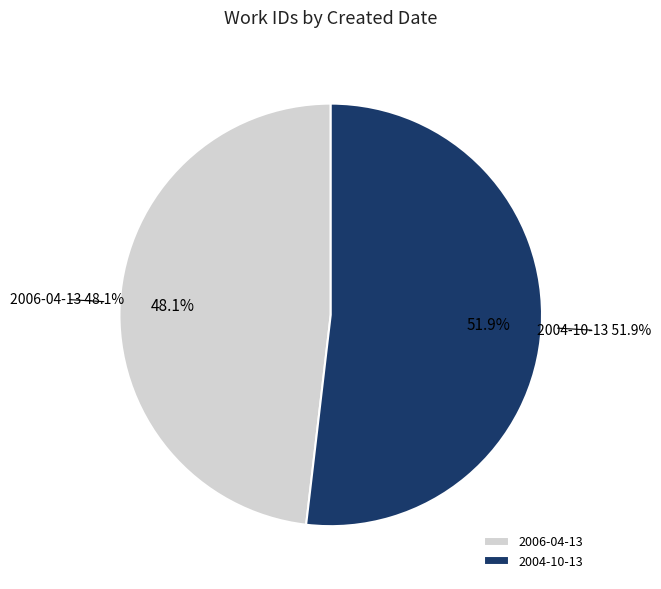

To the nearest percent, what is the combined percentage of 2006-04-13 and 2004-10-13?

100%